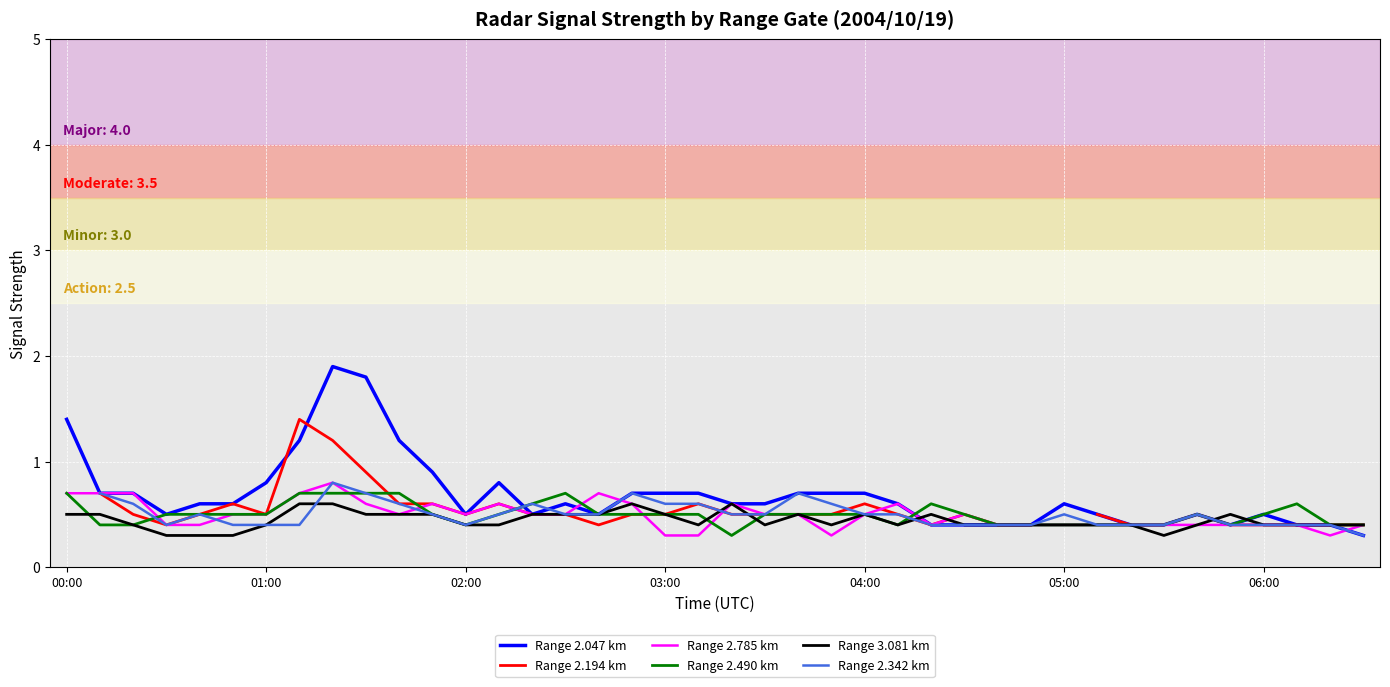

What position from the left is 28?

29